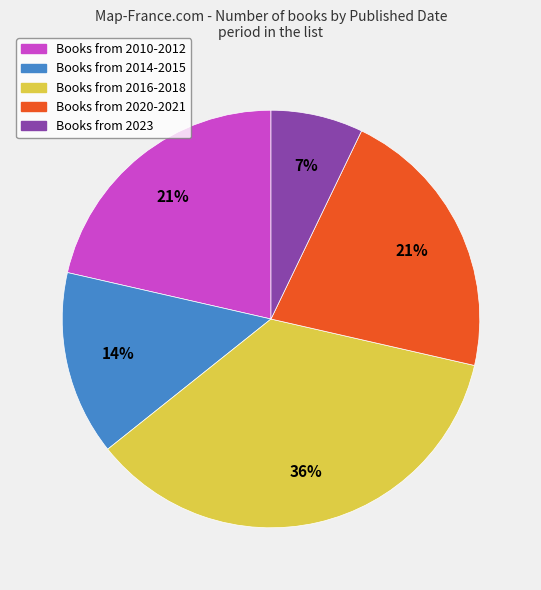

Is the sum of Books from 2020-2021 and Books from 2023 greater than half?

No